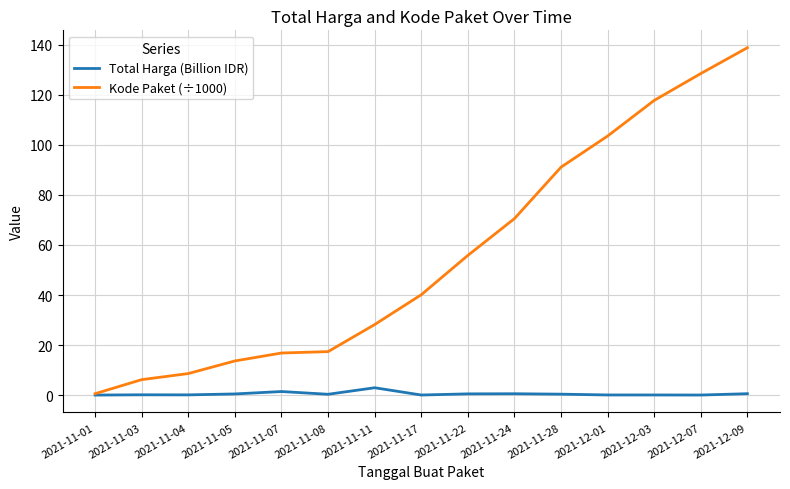

At which label does Kode Paket (÷1000) reach its minimum?

2021-11-01